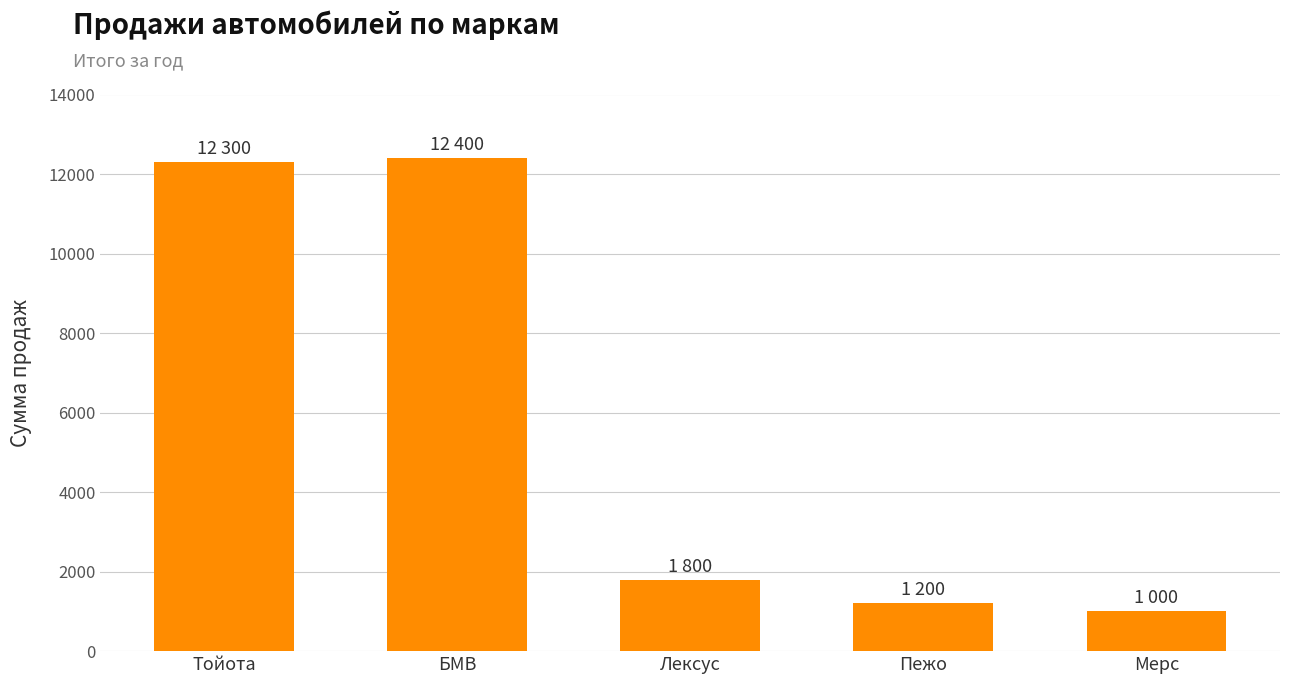

What is the approximate value at Пежо, to the nearest 50?

1200